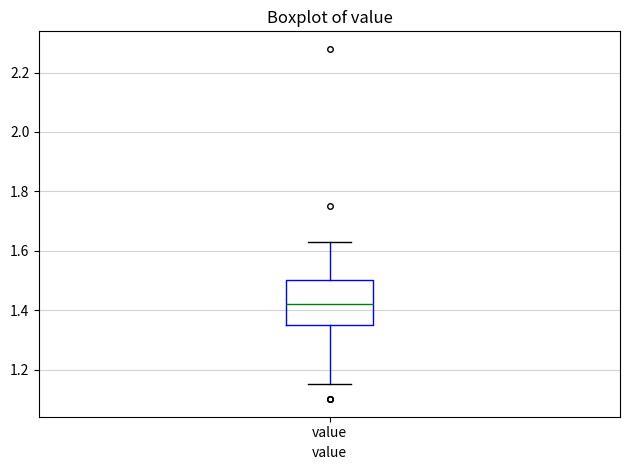

Transcribe this box plot: give where the median line is, the range the box spans, and where the two whiskers end, as read against the y-axis. The values are not printed on the chart, so give them approximately, as read against the axis.

median 1.42, box 1.36 to 1.50, whiskers 1.16 to 1.64